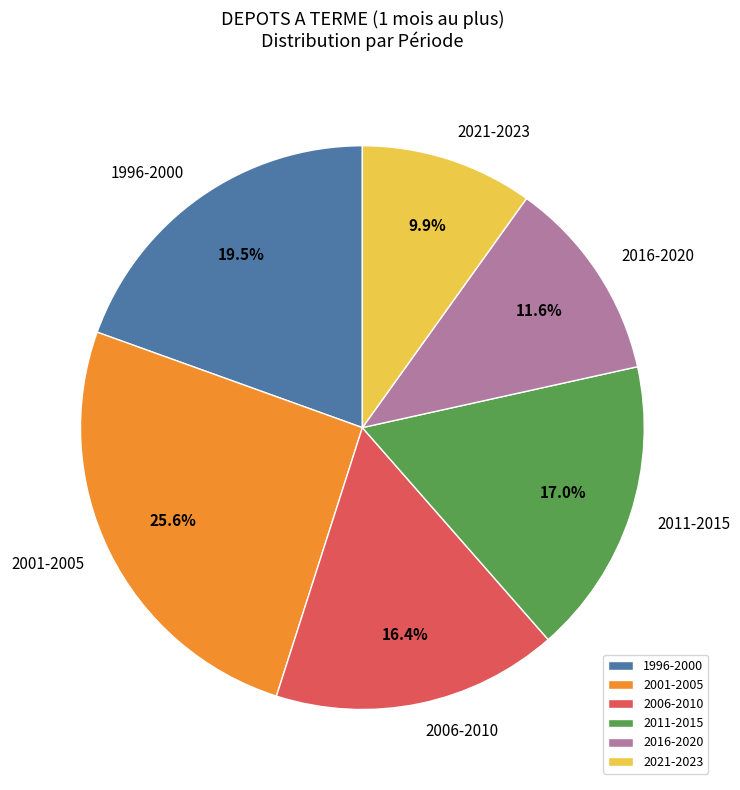

Combined, what portion of the pie is 2011-2015 and 1996-2000?

36.5%